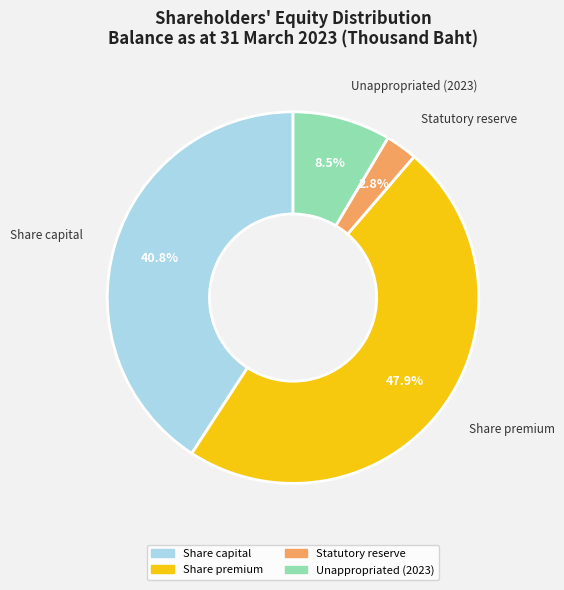

Which category has the biggest portion of the pie?

Share premium